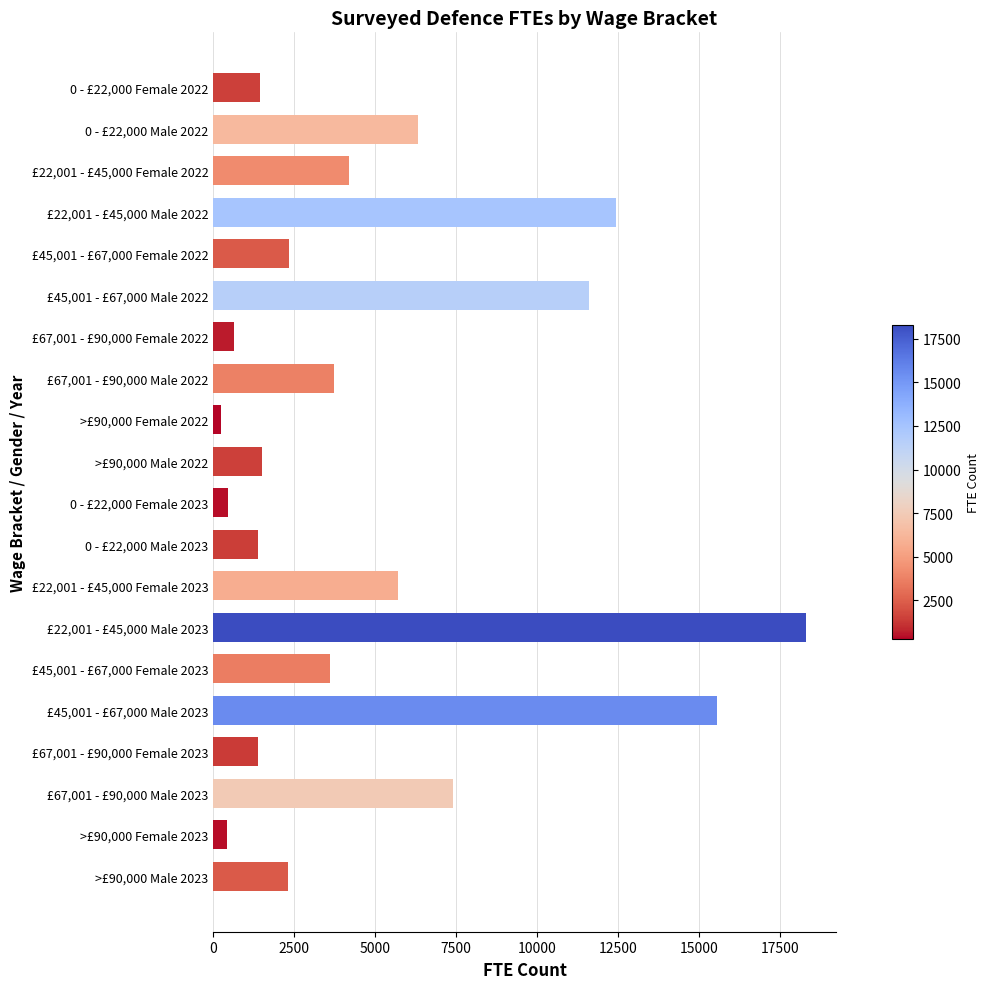

What is the change in value from £22,001 - £45,000 Female 2023 to £22,001 - £45,000 Male 2023?

+12600.3